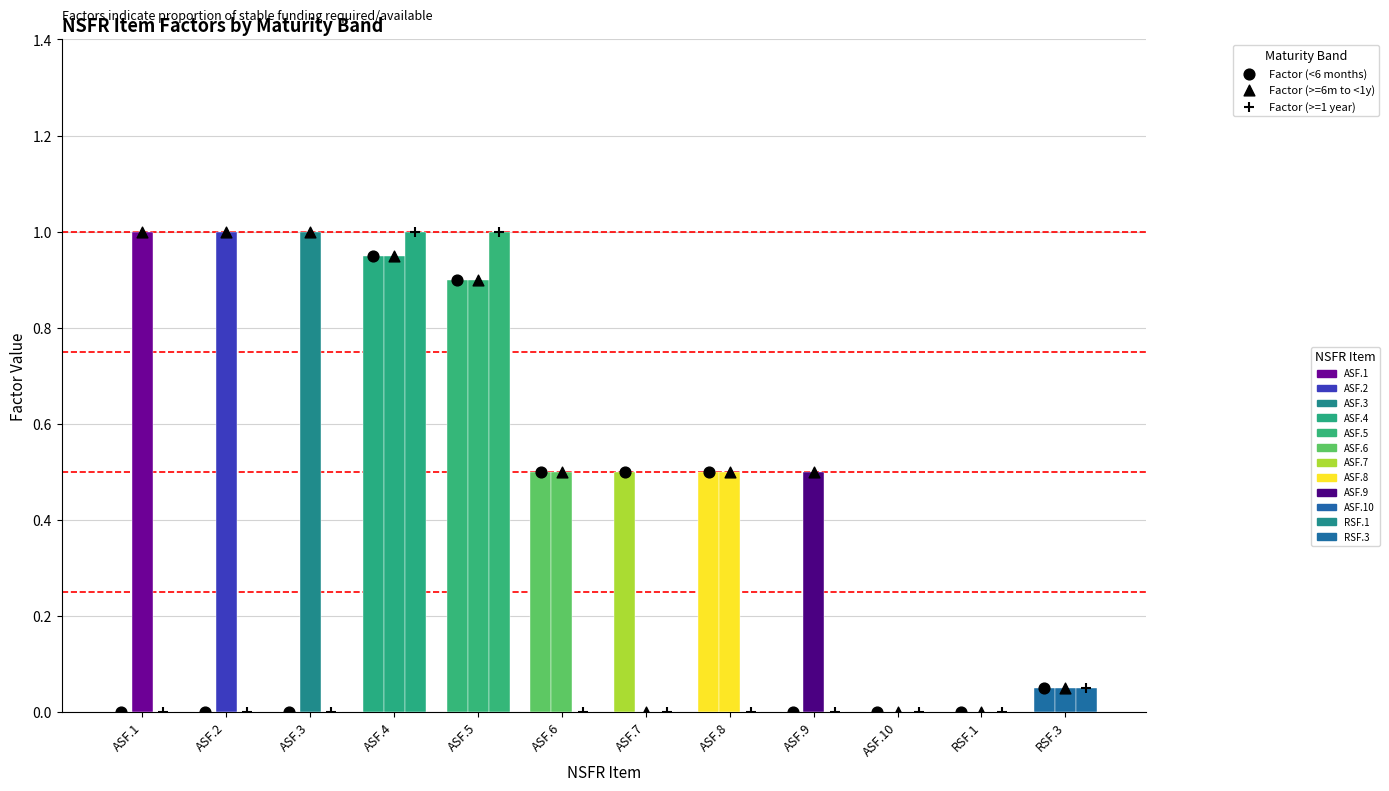

Is the value of Factor (<6 months) at ASF.8 greater than the value of ^ Factor (>=6m to <1y) at ASF.2?

No